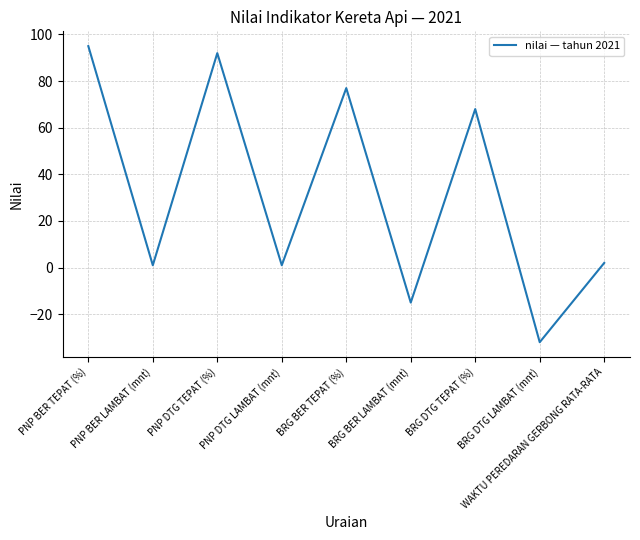

How many values are below zero?

2